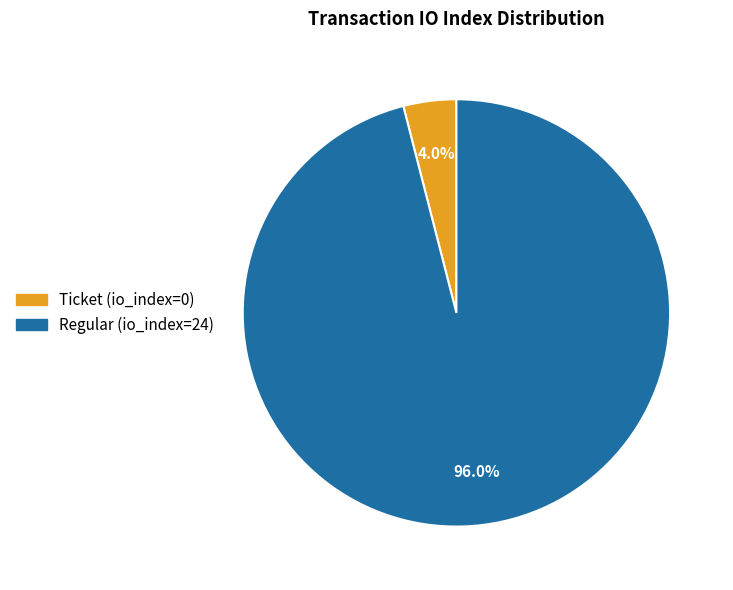

True or false: Ticket (io_index=0) accounts for 10% of the total.

False